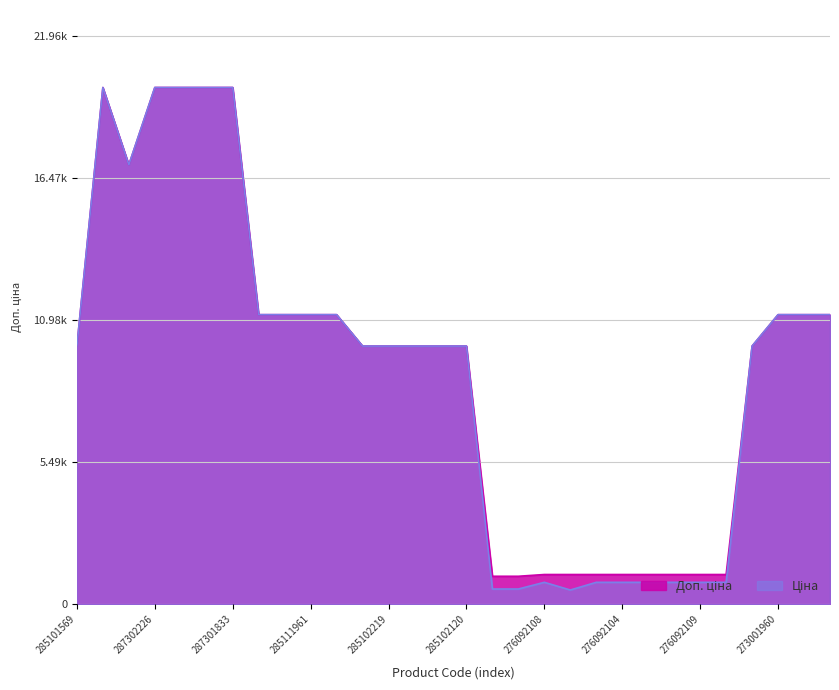

The Ціна series shows 9975.0 at 285102219. True or false?

True